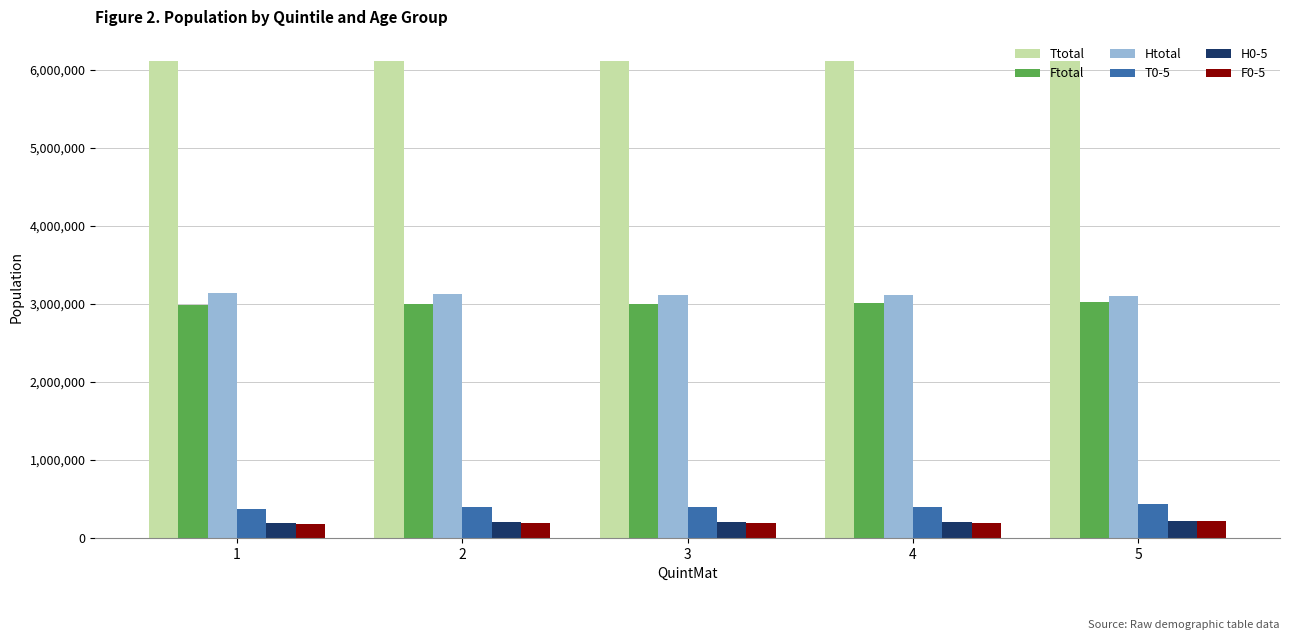

What is the spread (max minus min) of values at 2?

5925335